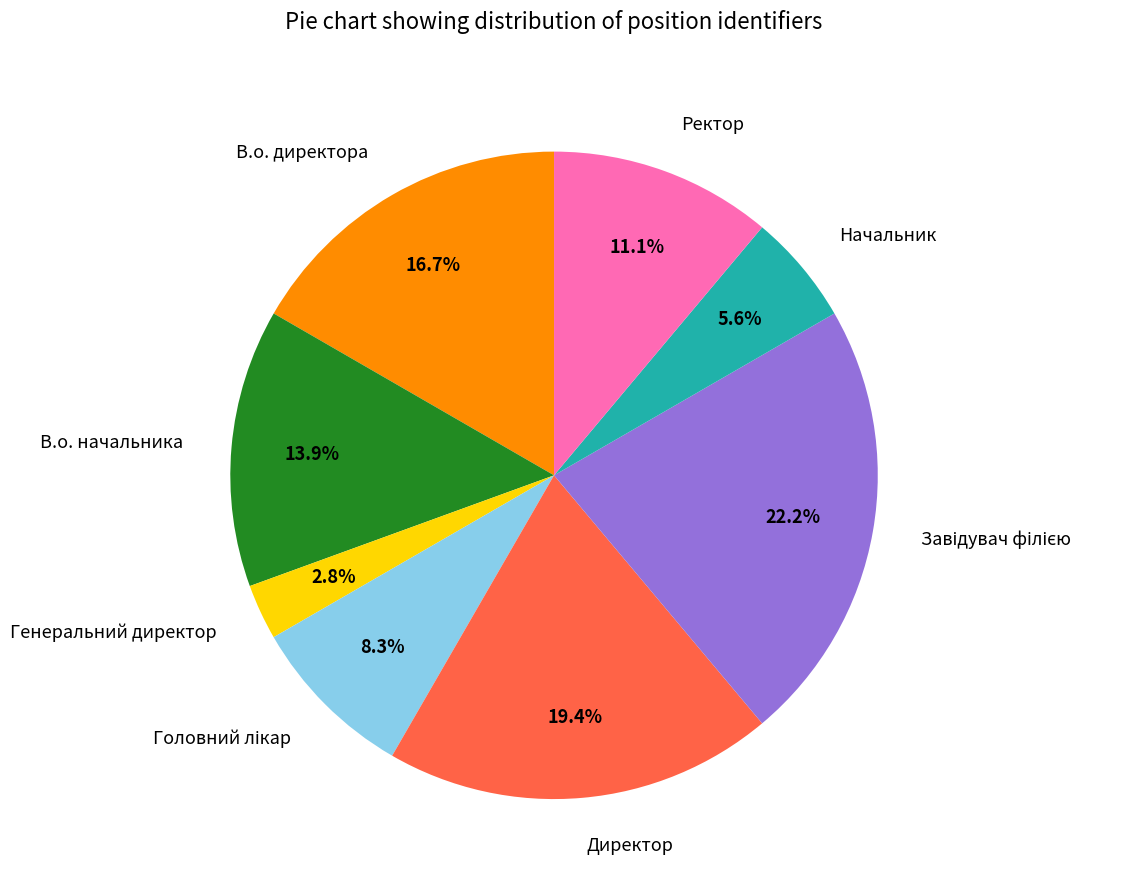

Approximately how many times larger is the value at Начальник compared to В.о. директора?

0.3